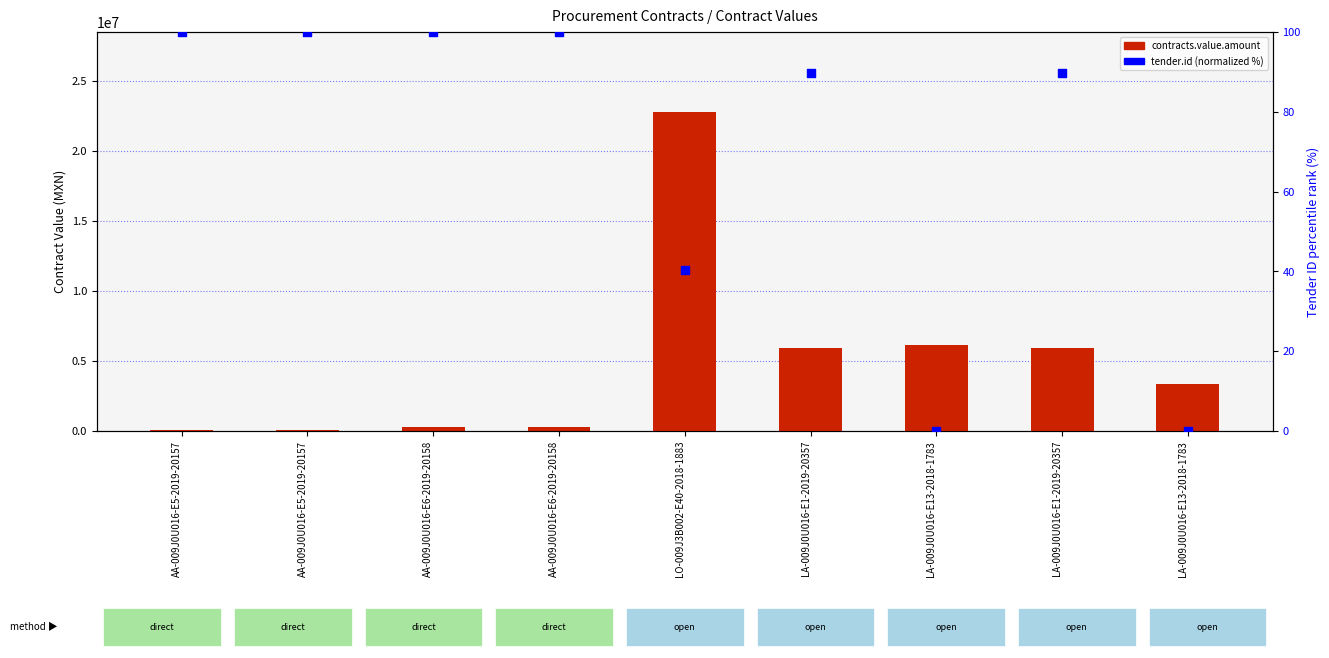

At how many categories does at least one series exceed 5593977?

4